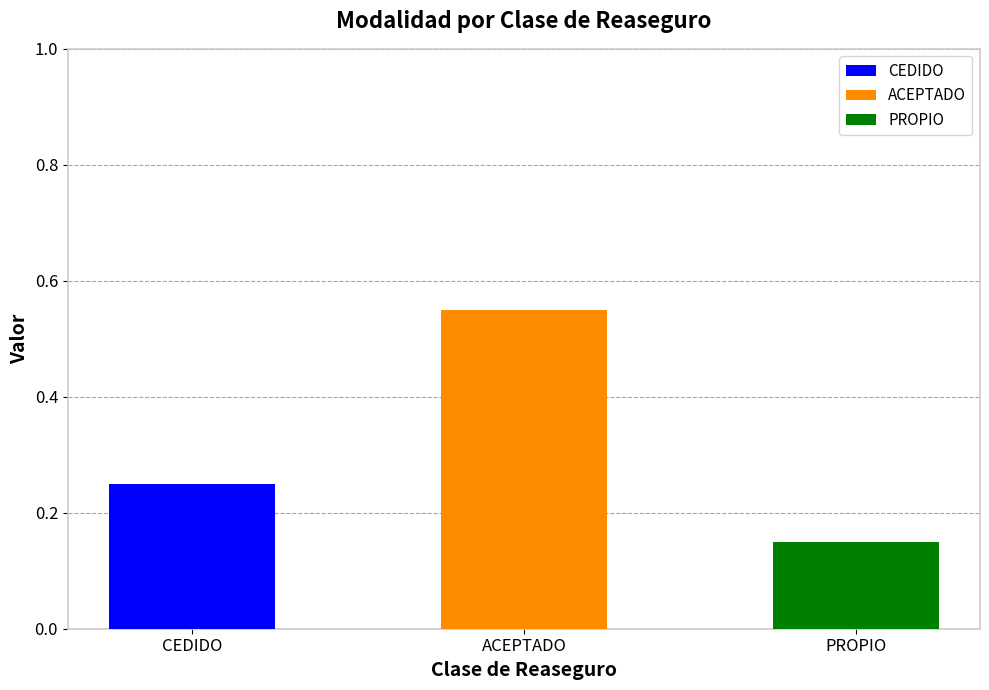

The chart shows a value of 0.2 at CEDIDO. True or false?

True